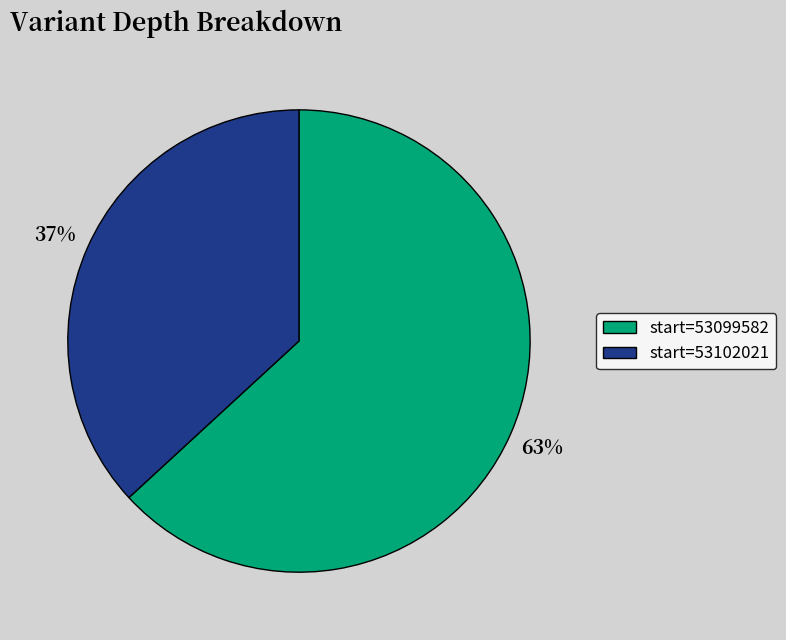

Which has a higher value, start=53102021 or start=53099582?

start=53099582